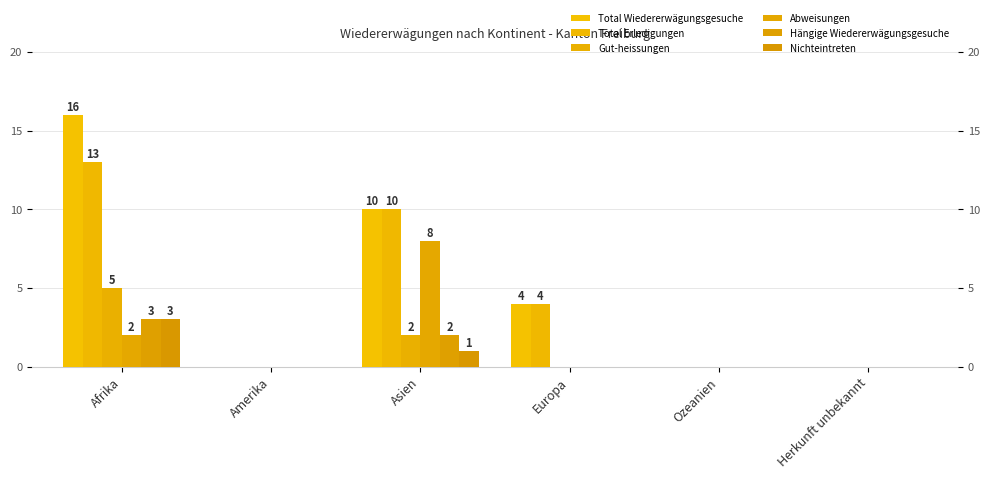

Count the Gut-heissungen values in the range 0 to 2.

5